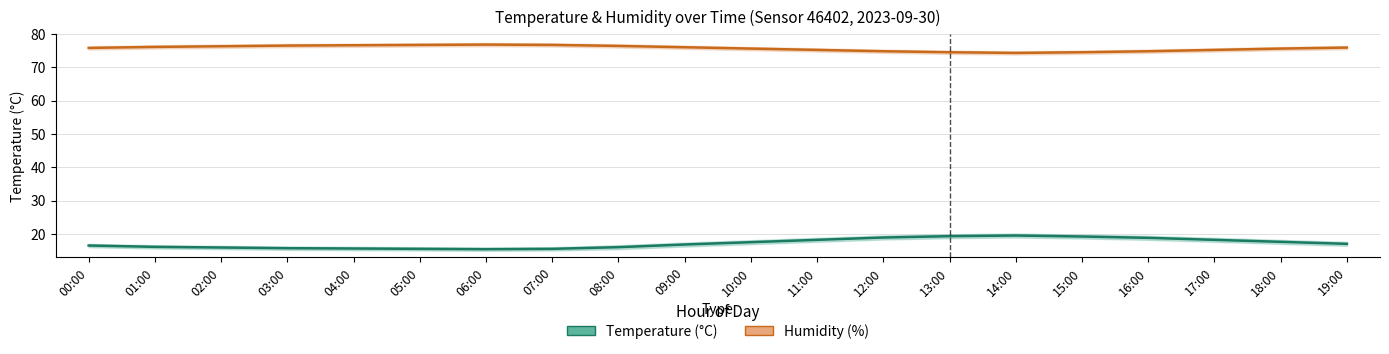

True or false: Temperature (°C) has more than 1 interior local peaks.

False